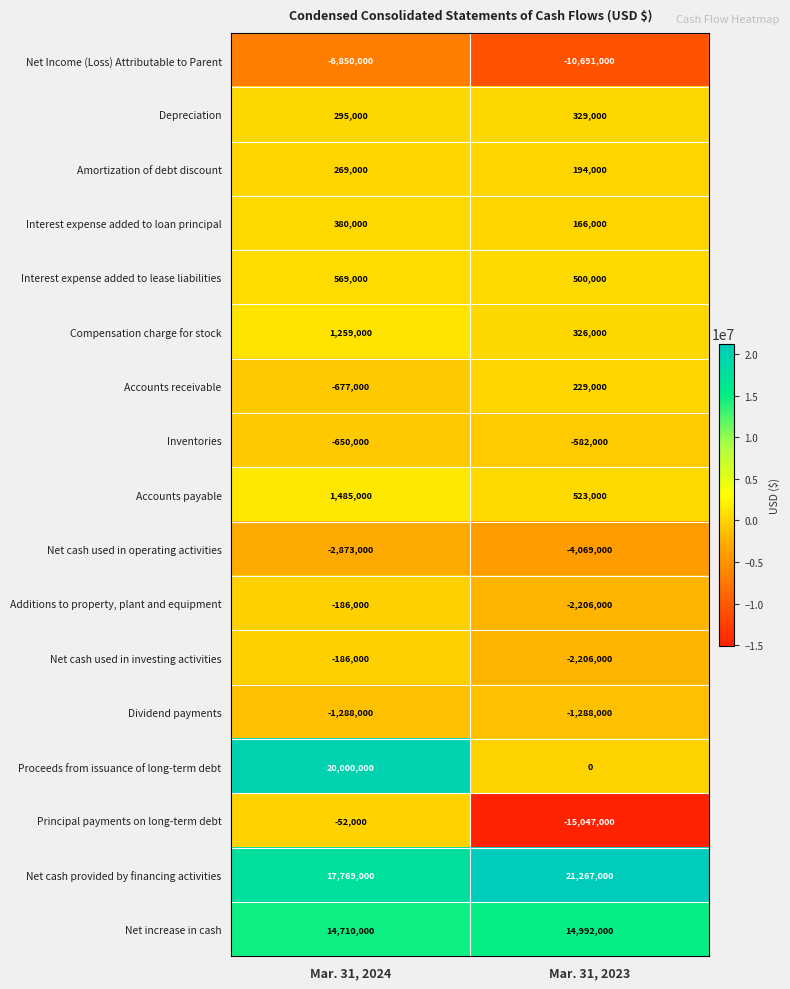

Rank the categories by Accounts receivable value from highest to lowest.

Mar. 31, 2023, Mar. 31, 2024